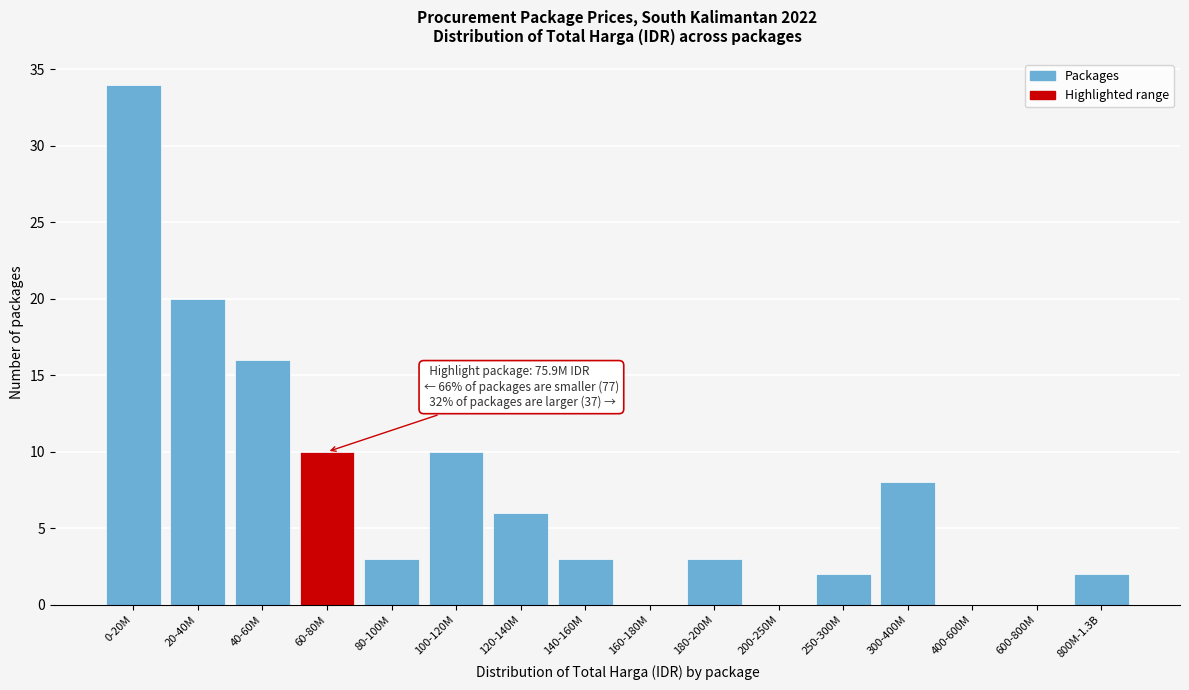

Reading left to right, extract all data points from this chart.

0-20M=34	20-40M=20	40-60M=16	60-80M=10	80-100M=3	100-120M=10	120-140M=6	140-160M=3	160-180M=0	180-200M=3	200-250M=0	250-300M=2	300-400M=8	400-600M=0	600-800M=0	800M-1.3B=2